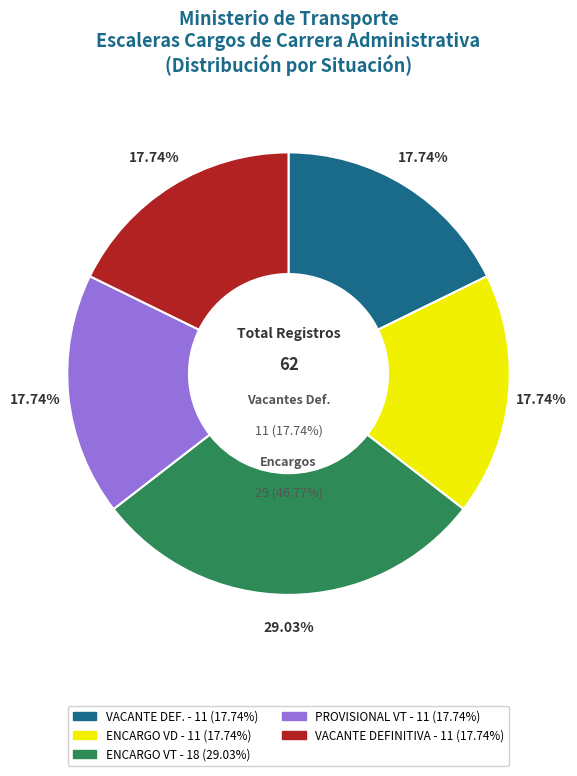

Is it true that PROVISIONAL VT is 27% of the pie?

False